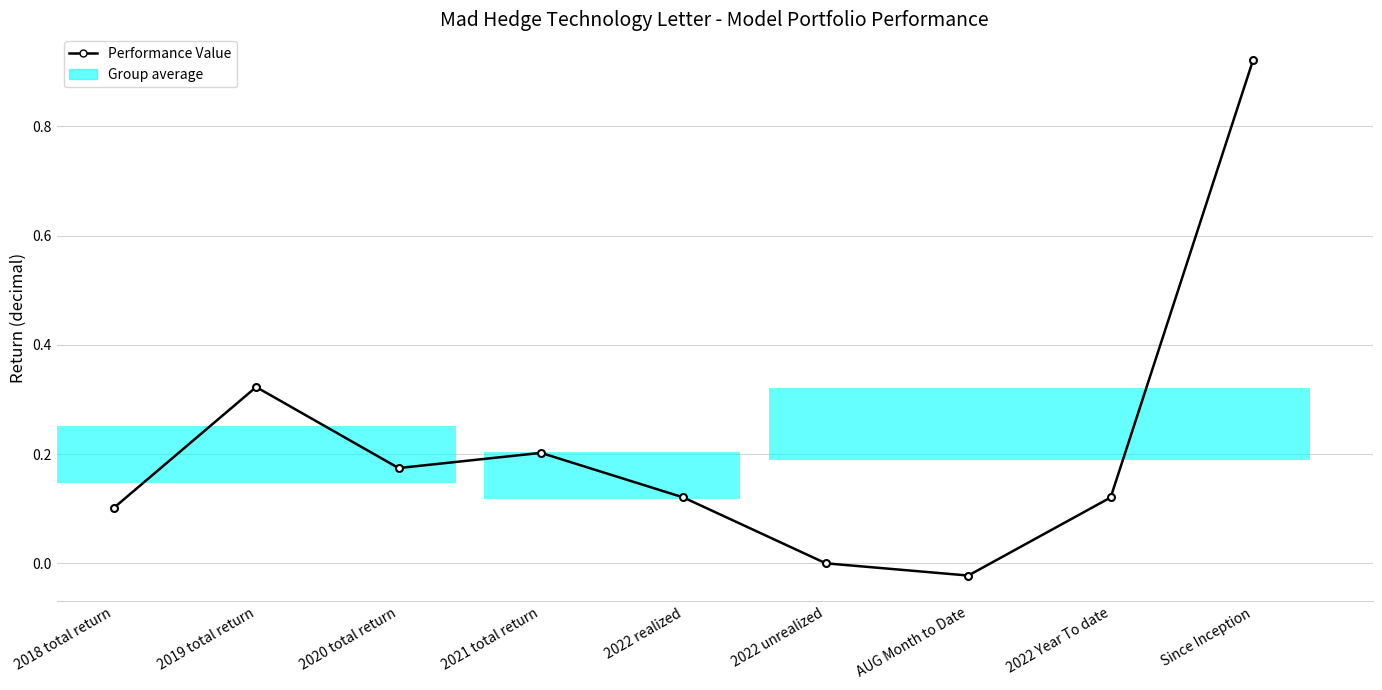

What is the sum of the values at Since Inception and 2020 total return?

1.1